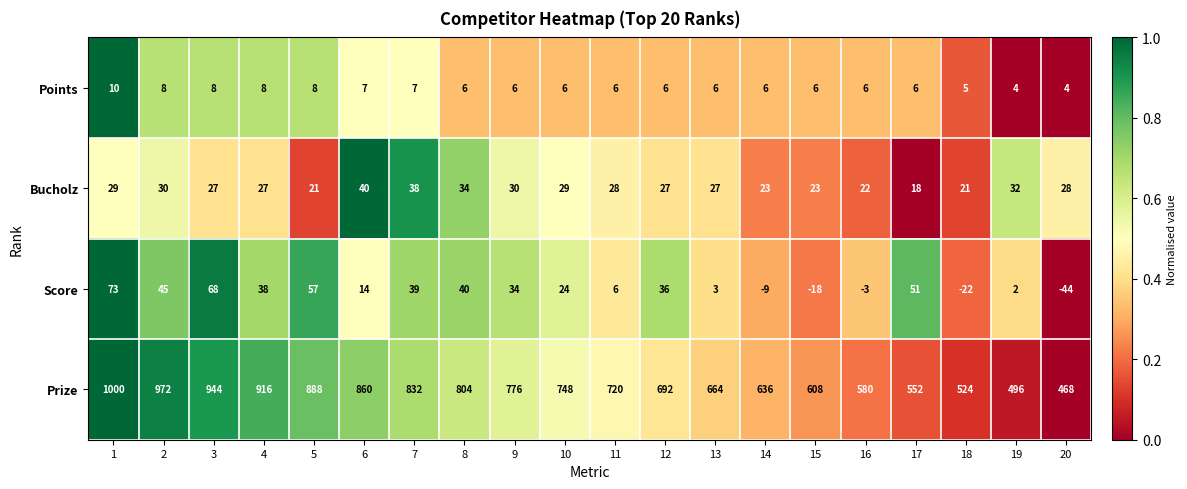

At which category is the sum across all series the highest?

1